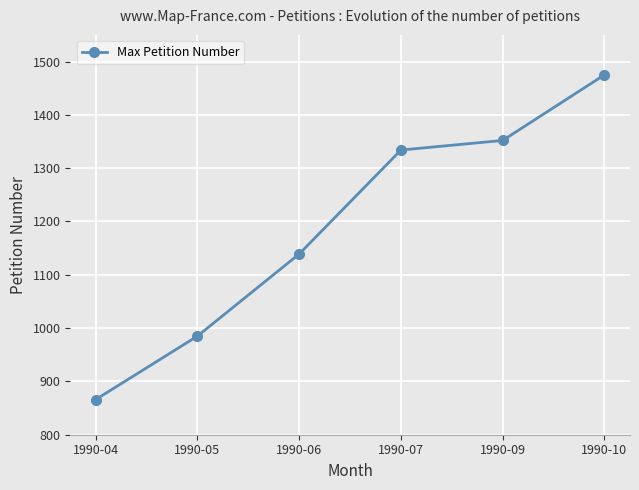

Which has a higher value, 1990-05 or 1990-07?

1990-07